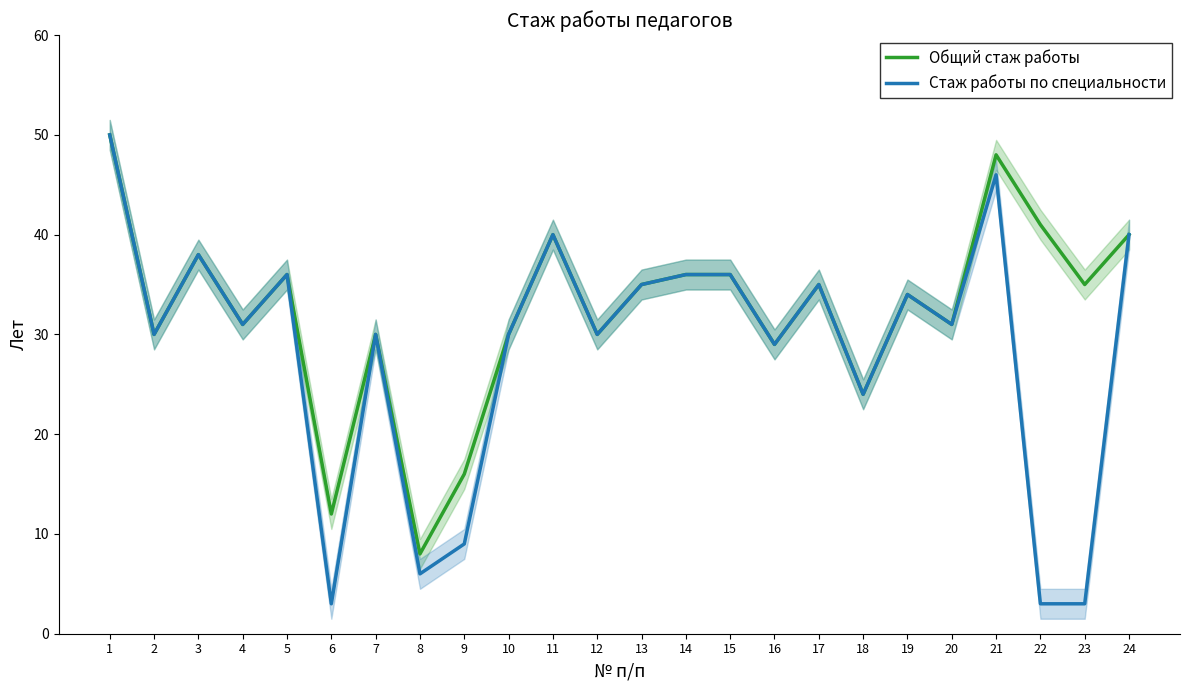

How many interior local valleys does the Общий стаж работы series have?

9